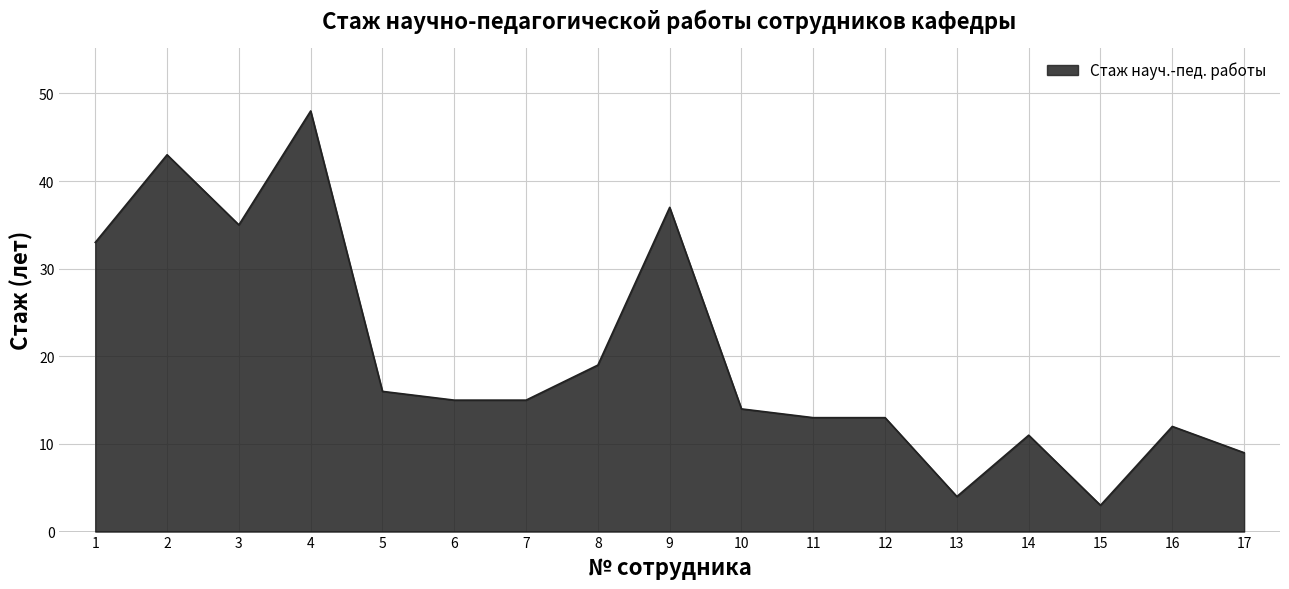

Is it true that the value at 11 is 13?

True